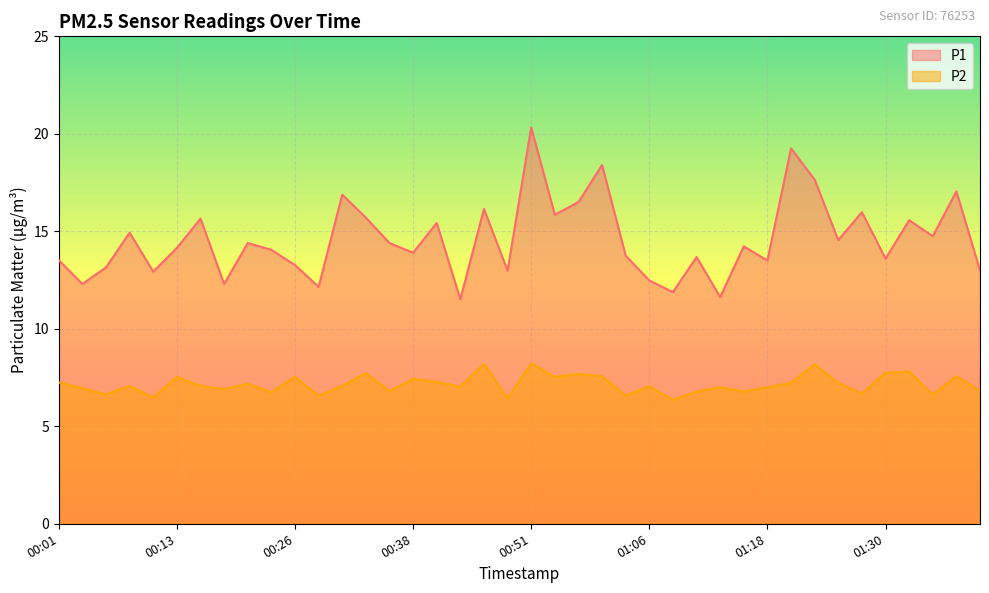

Reading right to left, extract all data points from this chart.

P1: 13.0	17.1	14.8	15.6	13.6	16.0	14.6	17.6	19.2	13.5	14.2	11.6	13.7	11.9	12.5	13.8	18.4	16.5	15.8	20.3	13.0	16.1	11.5	15.4	13.9	14.4	15.7	16.9	12.2	13.3	14.1	14.4	12.3	15.7	14.2	12.9	14.9	13.2	12.3	13.5
P2: 6.8	7.6	6.6	7.8	7.8	6.7	7.2	8.2	7.2	7.0	6.8	7.0	6.8	6.3	7.0	6.6	7.6	7.7	7.5	8.2	6.4	8.2	7.0	7.3	7.4	6.8	7.7	7.1	6.6	7.5	6.8	7.2	6.9	7.1	7.5	6.5	7.1	6.6	7.0	7.2